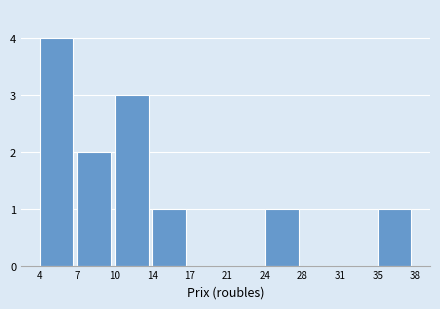

Reading left to right, list all the values displayed in this chart.

4=4	7=2	10=3	14=1	17=0	21=0	24=1	28=0	31=0	35=1